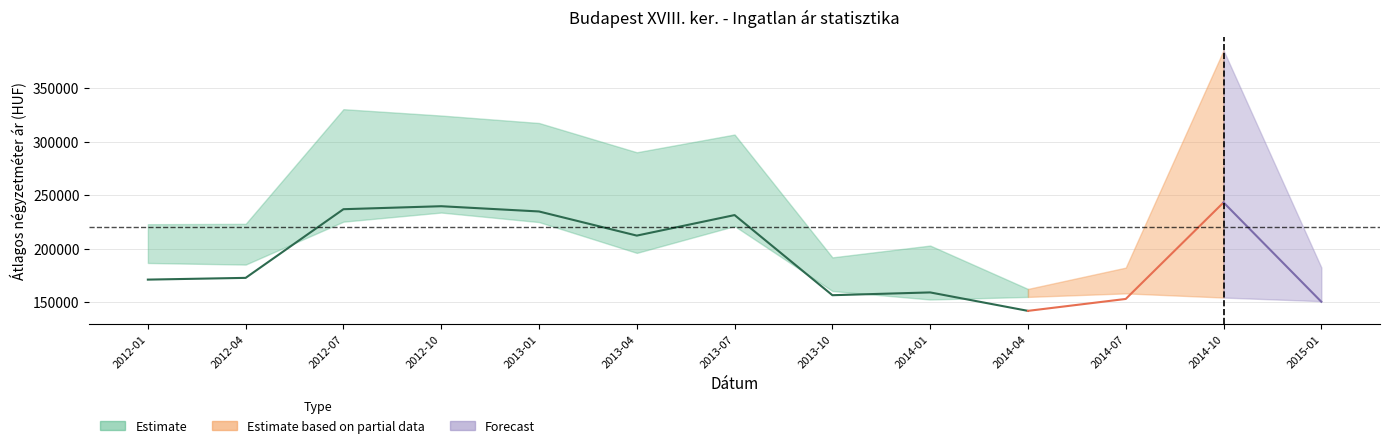

What position from the right is 2014-04?

4